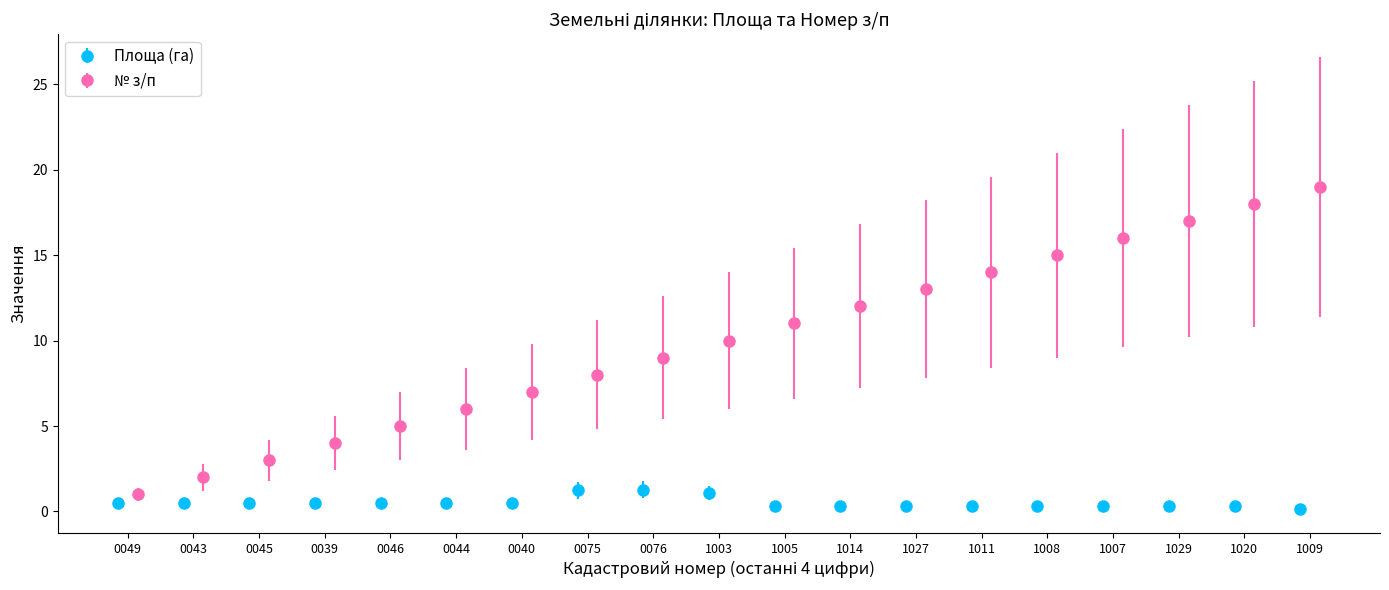

What is the difference between the maximum and minimum values in the № з/п series?

18